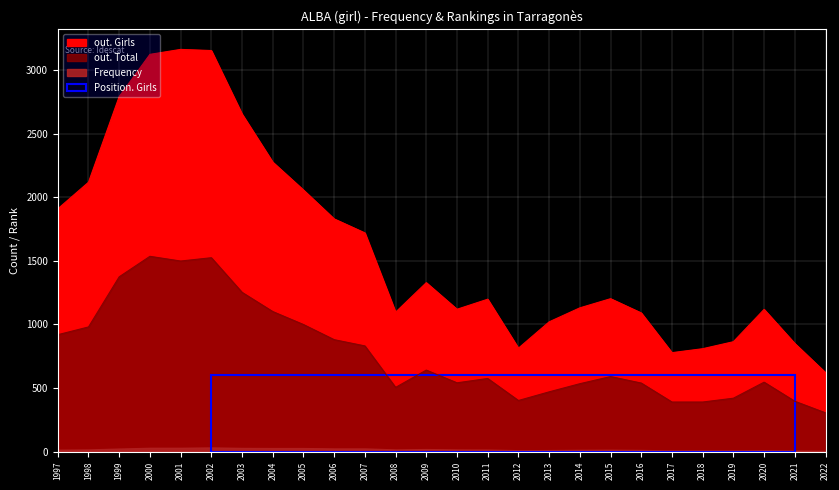

How many series are shown in this chart?

4